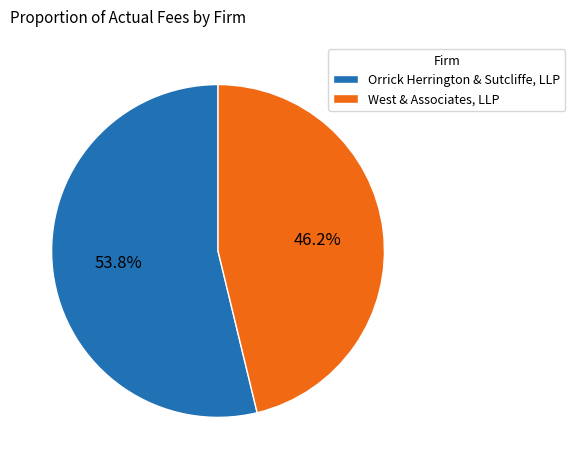

Rank the categories by value from highest to lowest.

Orrick Herrington & Sutcliffe, LLP, West & Associates, LLP